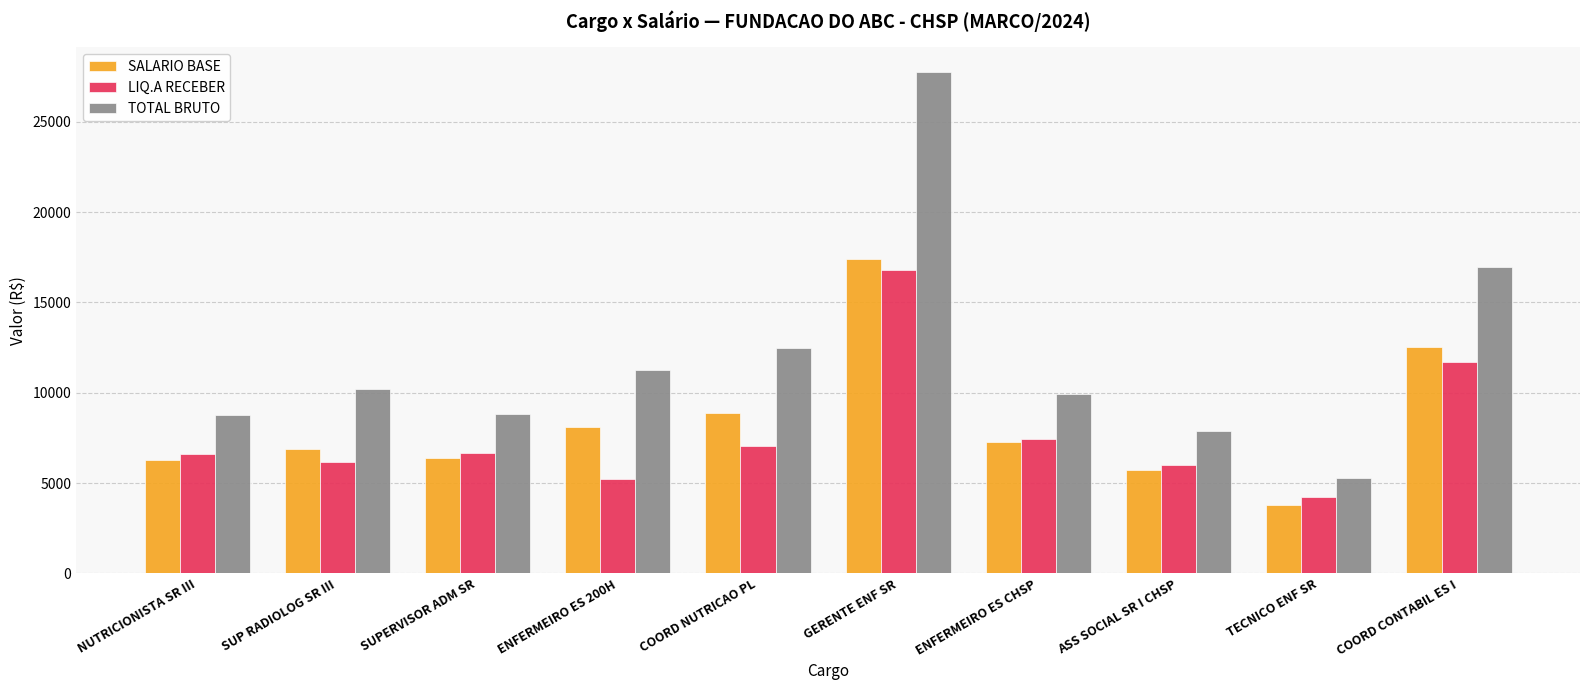

Which series has the largest range (max minus min)?

TOTAL BRUTO